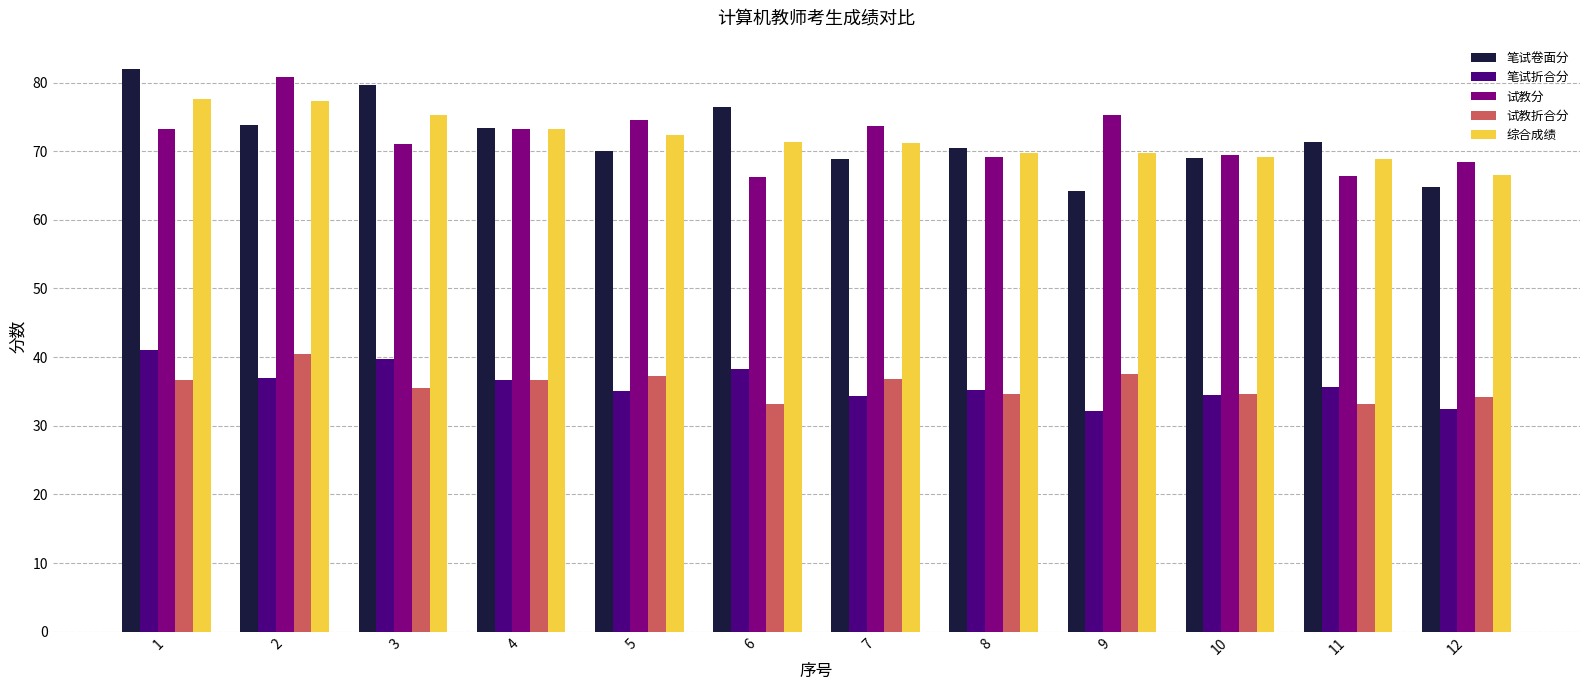

Between 2 and 10, which series saw the biggest shift?

试教分